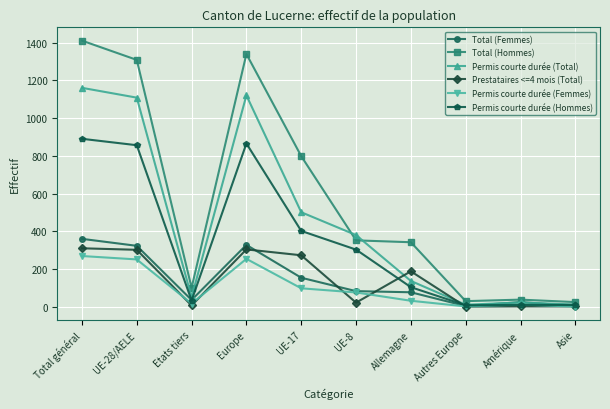

Read the Permis courte durée (Femmes) value at Allemagne, to the nearest 10.

30